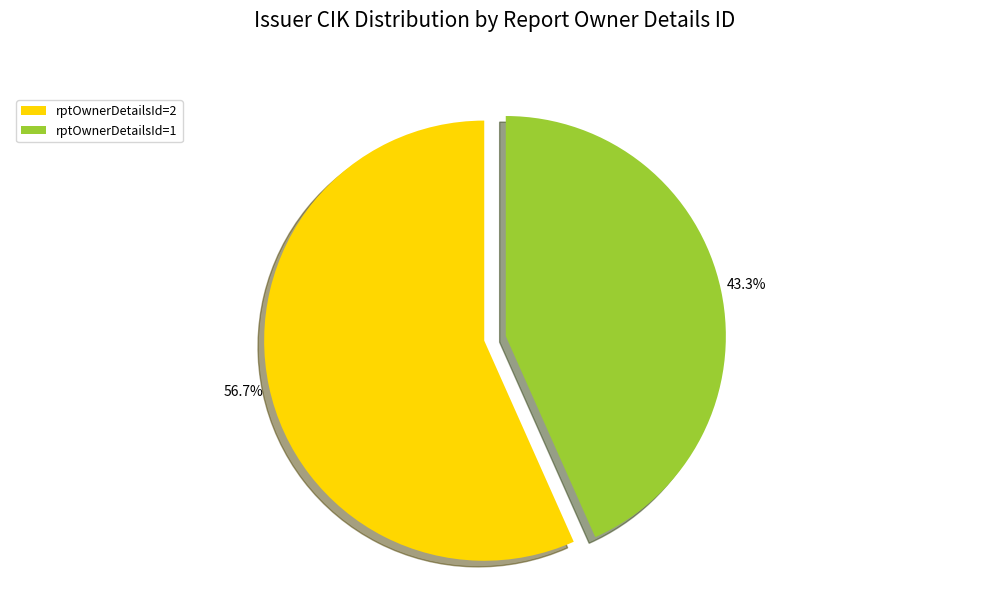

Which category has the smallest portion of the pie?

rptOwnerDetailsId=1